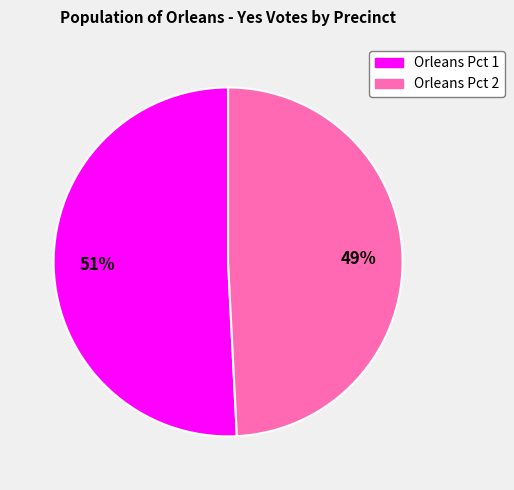

To the nearest percent, what percentage of the pie is Orleans Pct 2?

49%